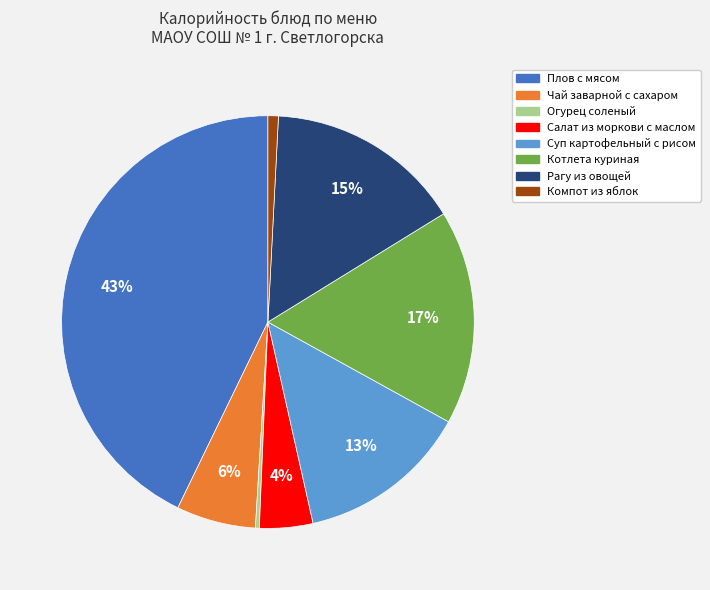

What is the ratio of the value at Салат из моркови с маслом to the value at Чай заварной с сахаром?

0.7